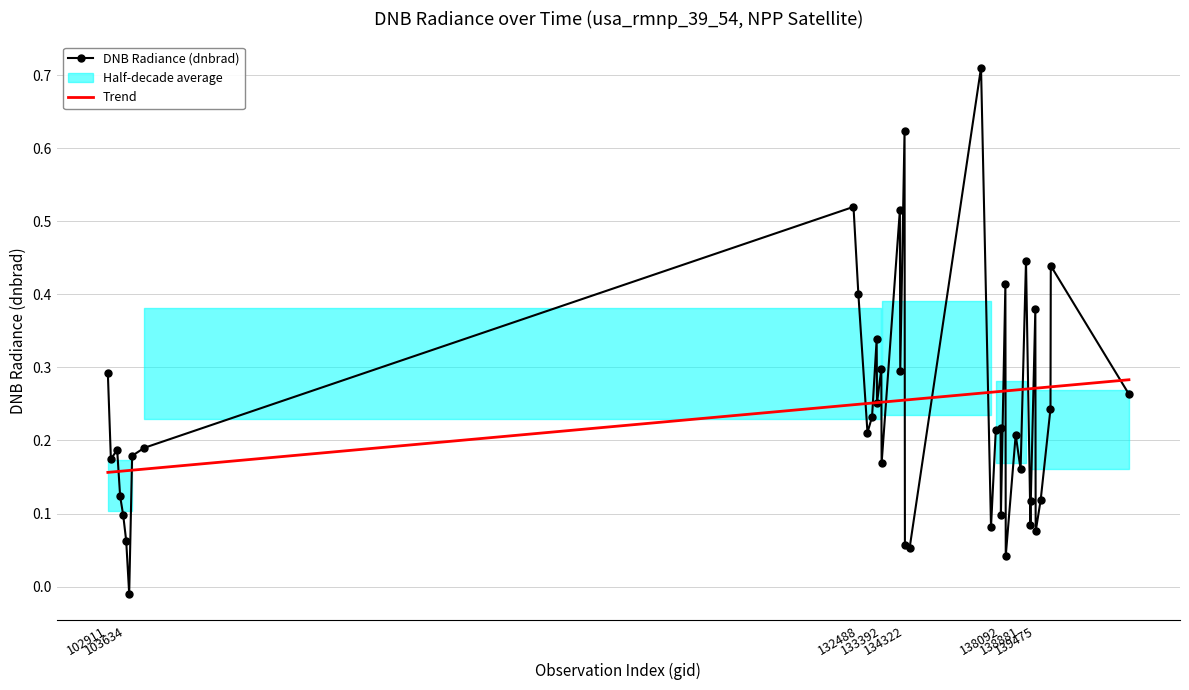

Is it true that DNB Radiance (dnbrad) equals 0.0 at 28?

False